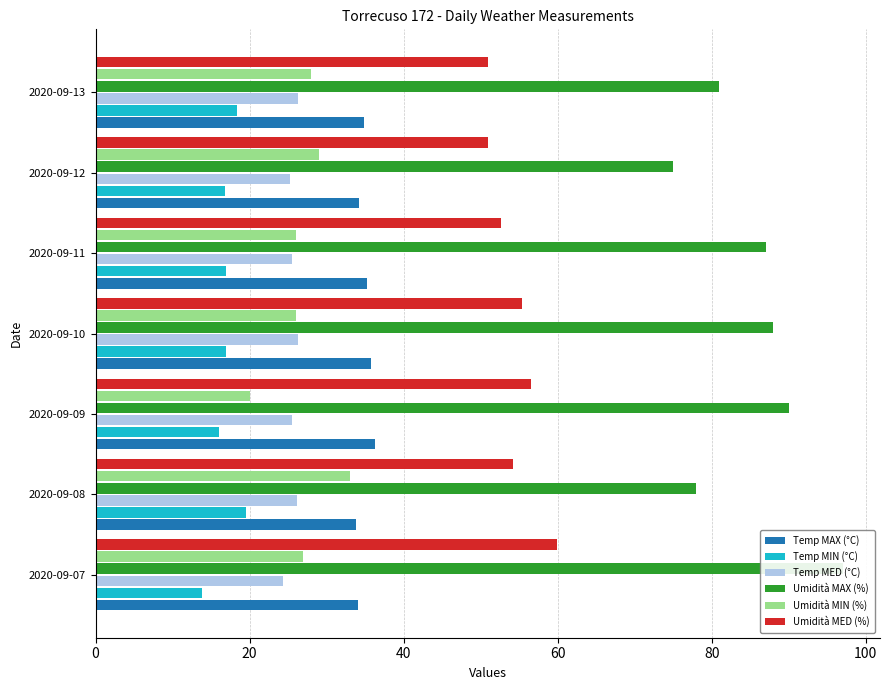

Is it true that Temp MED (°C) equals 15.0 at 2020-09-09?

False